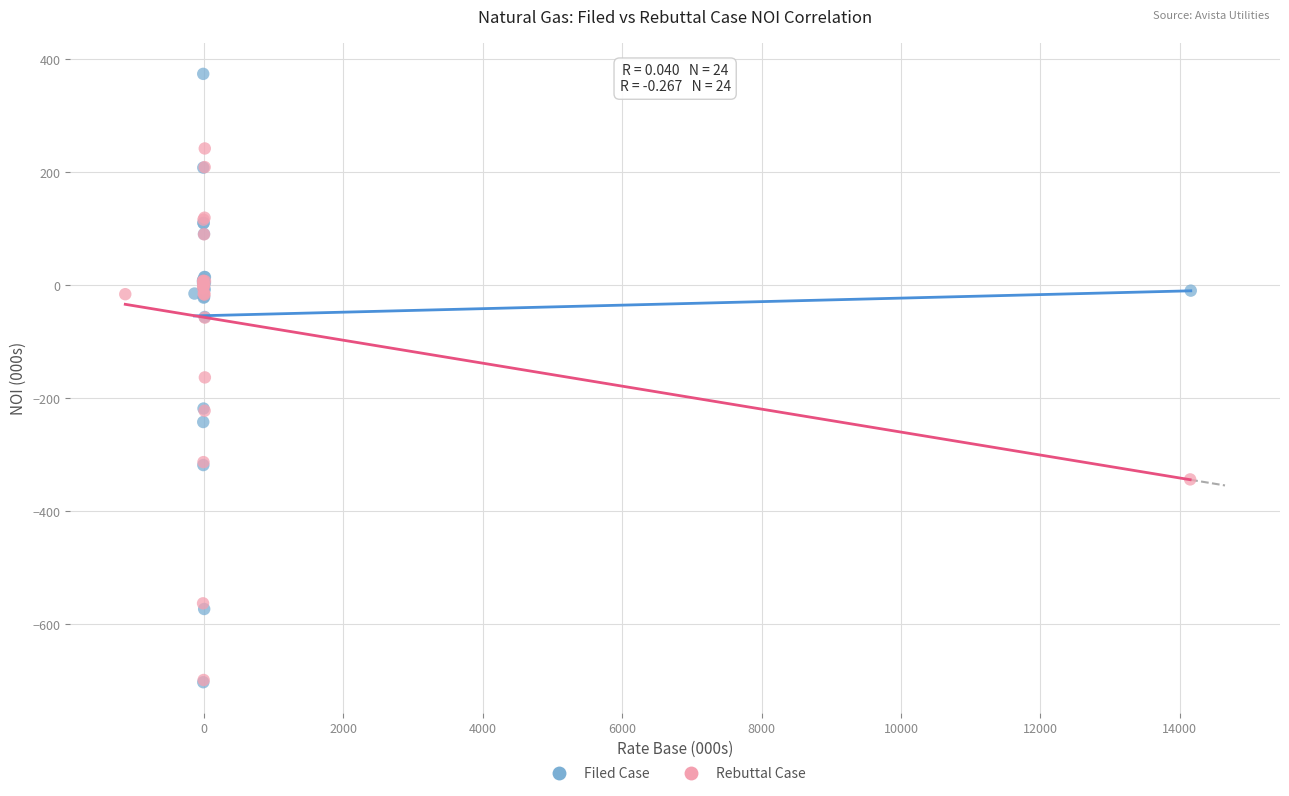

Which series reaches the maximum Y coordinate?

Filed Case